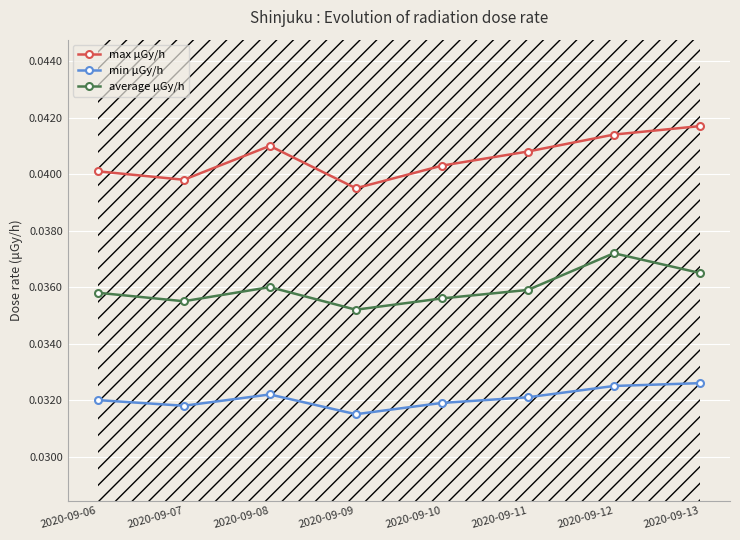

At how many categories does at least one series exceed 0?

8